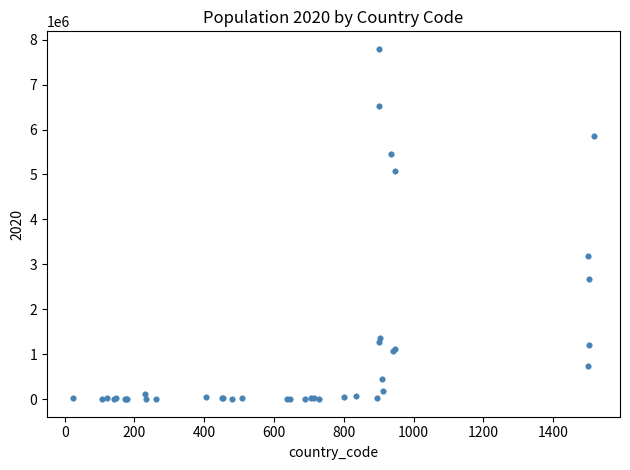

What Y value in the scatter plot is closest to 3897789?

3182454.1